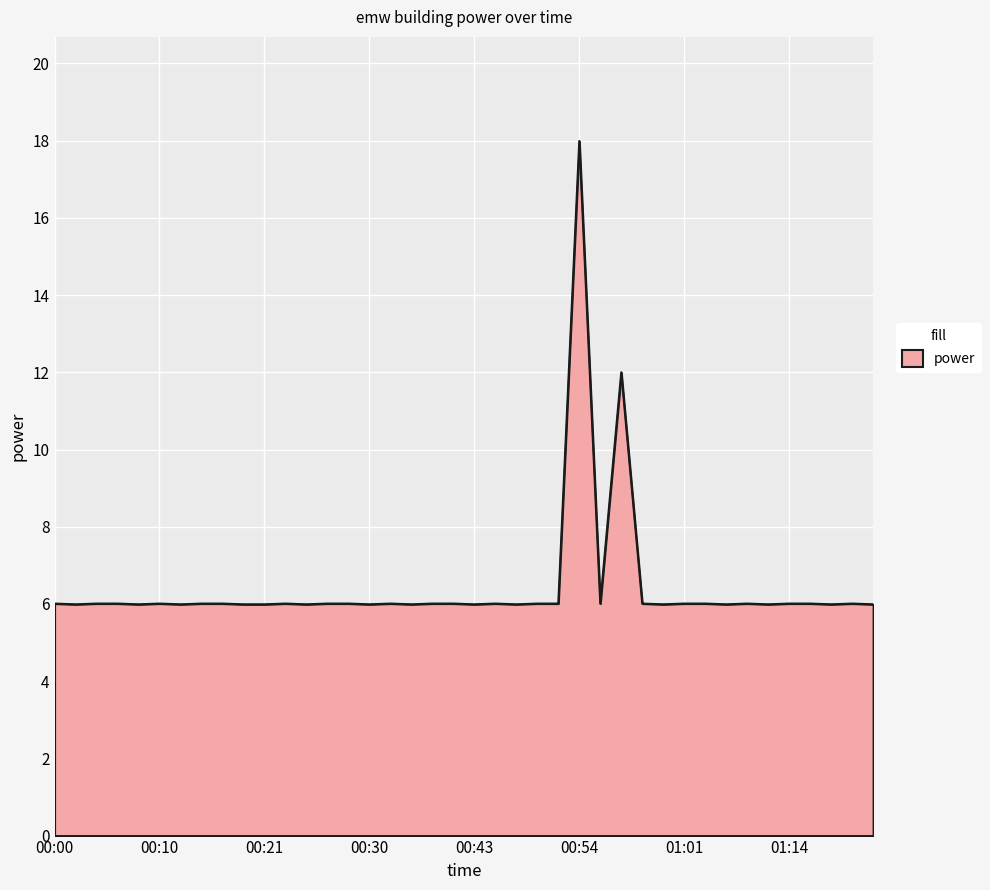

What is the difference between the maximum and minimum values?

12.0